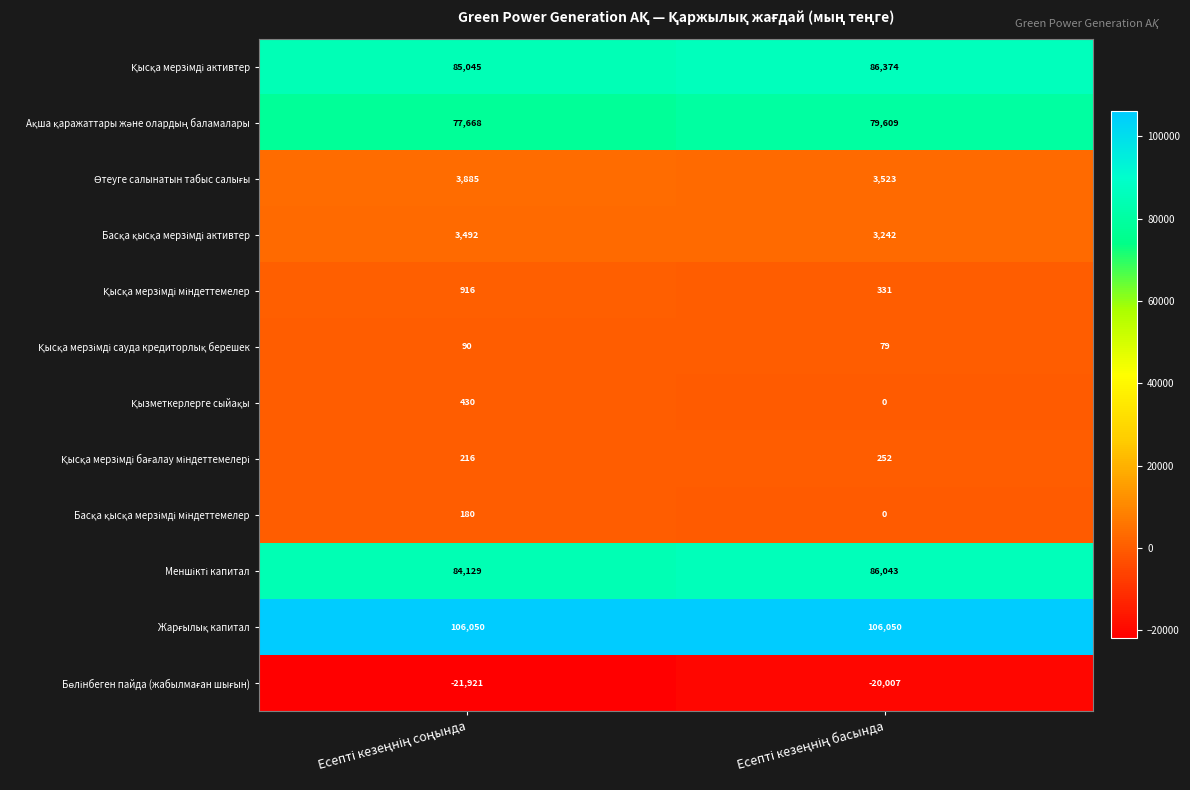

What is the greatest value displayed?

106050